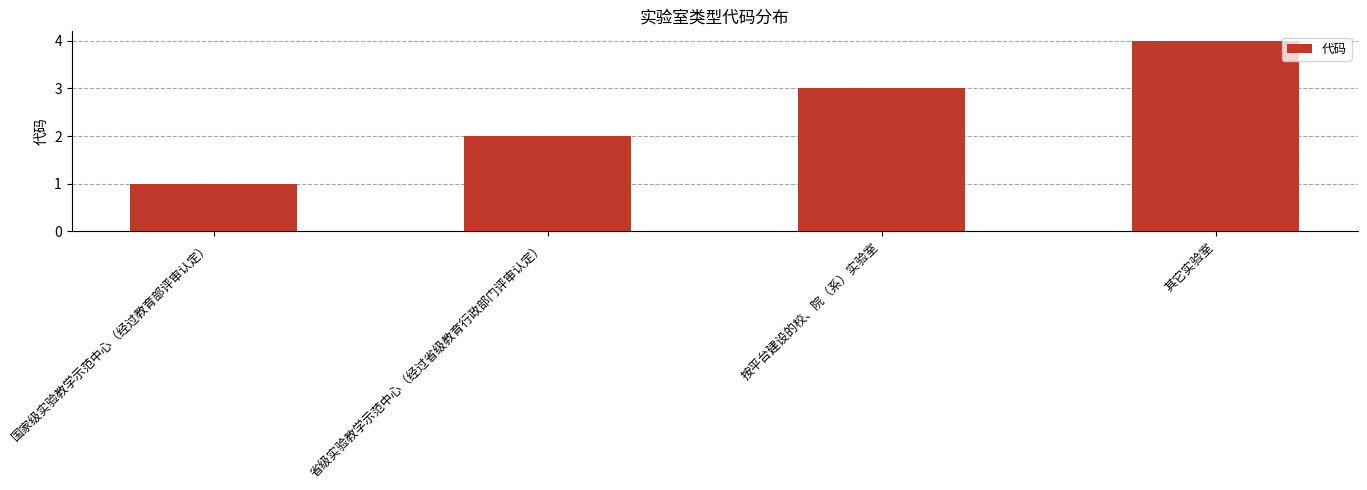

What is the label of the 2nd bar from the left?

省级实验教学示范中心（经过省级教育行政部门评审认定）